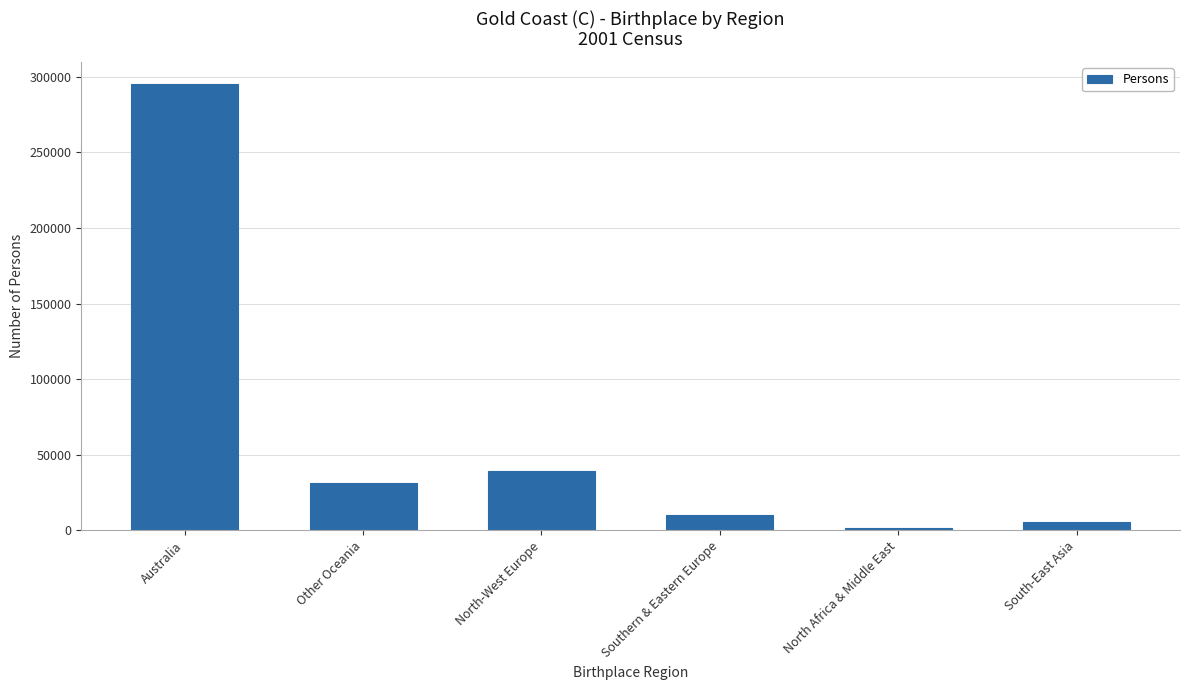

How many data points does each series have?

6